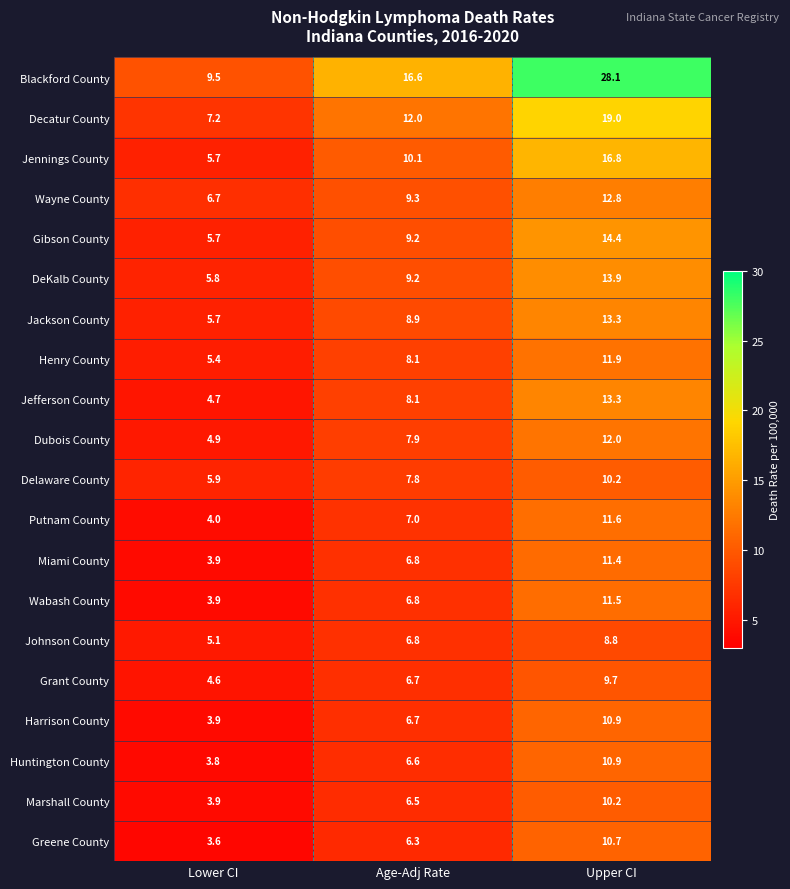

True or false: Greene County has a value of 8.5 at Age-Adj Rate.

False